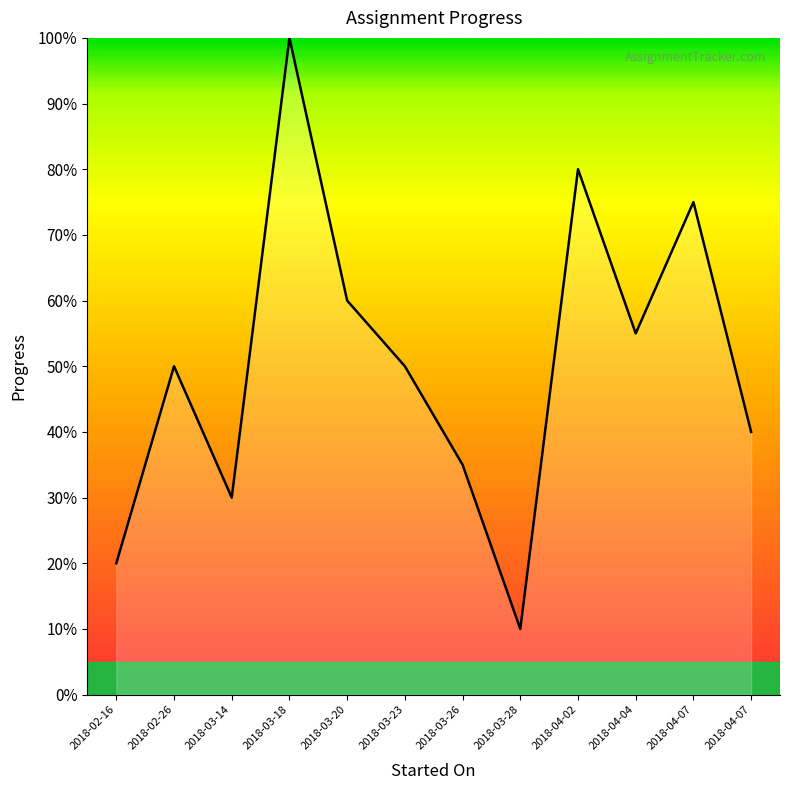

Reading right to left, extract all data points from this chart.

0.4	0.8	0.6	0.8	0.1	0.3	0.5	0.6	1.0	0.3	0.5	0.2